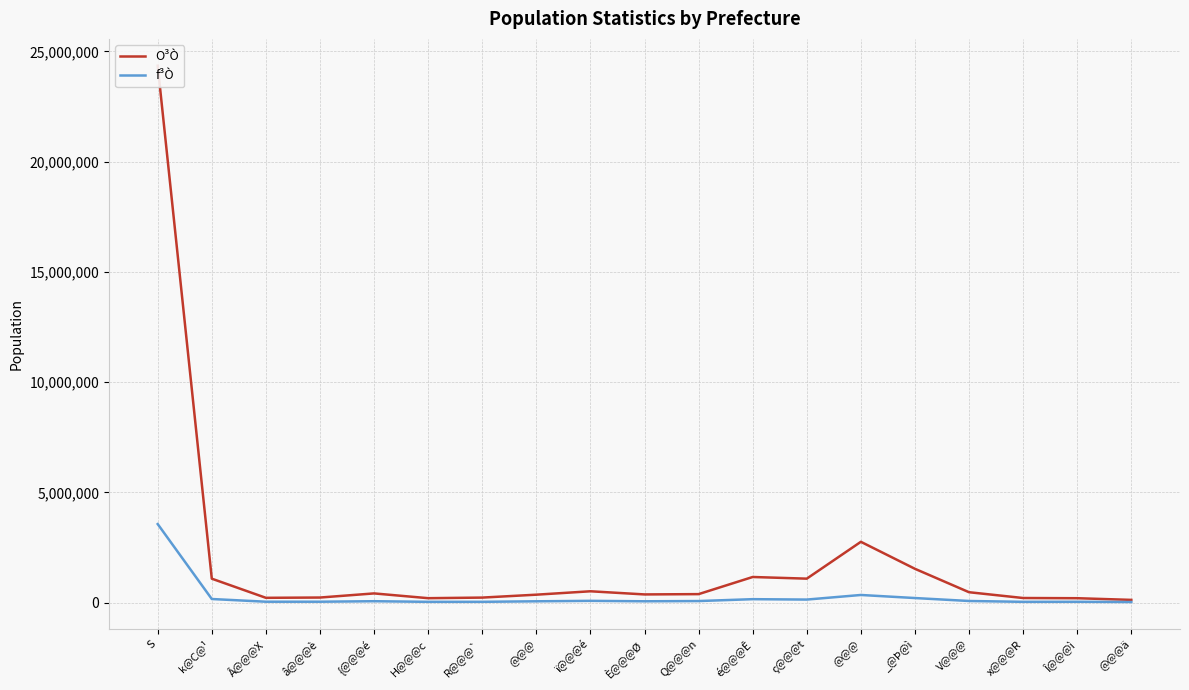

Where is the first local minimum for f³Ò?

â@@@è